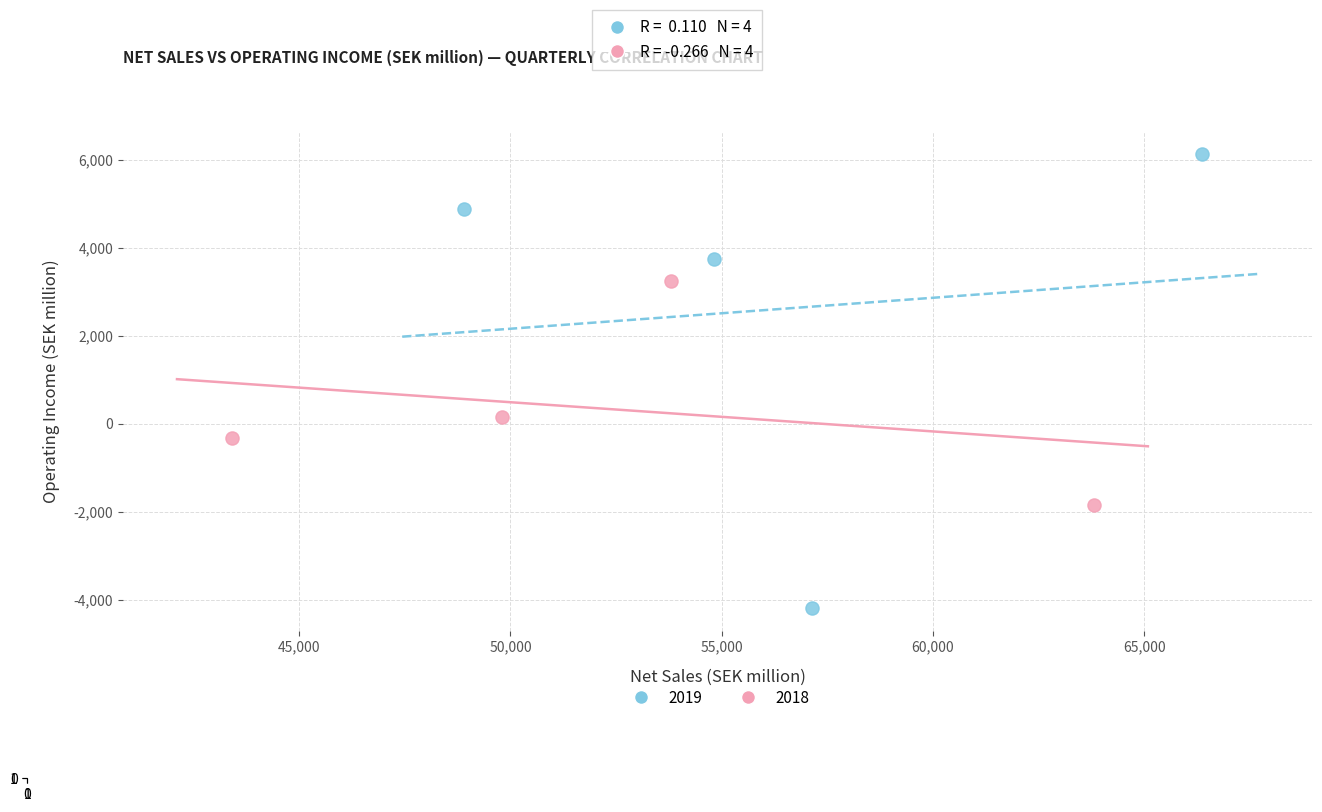

Which series contains the lowest Y value?

2019